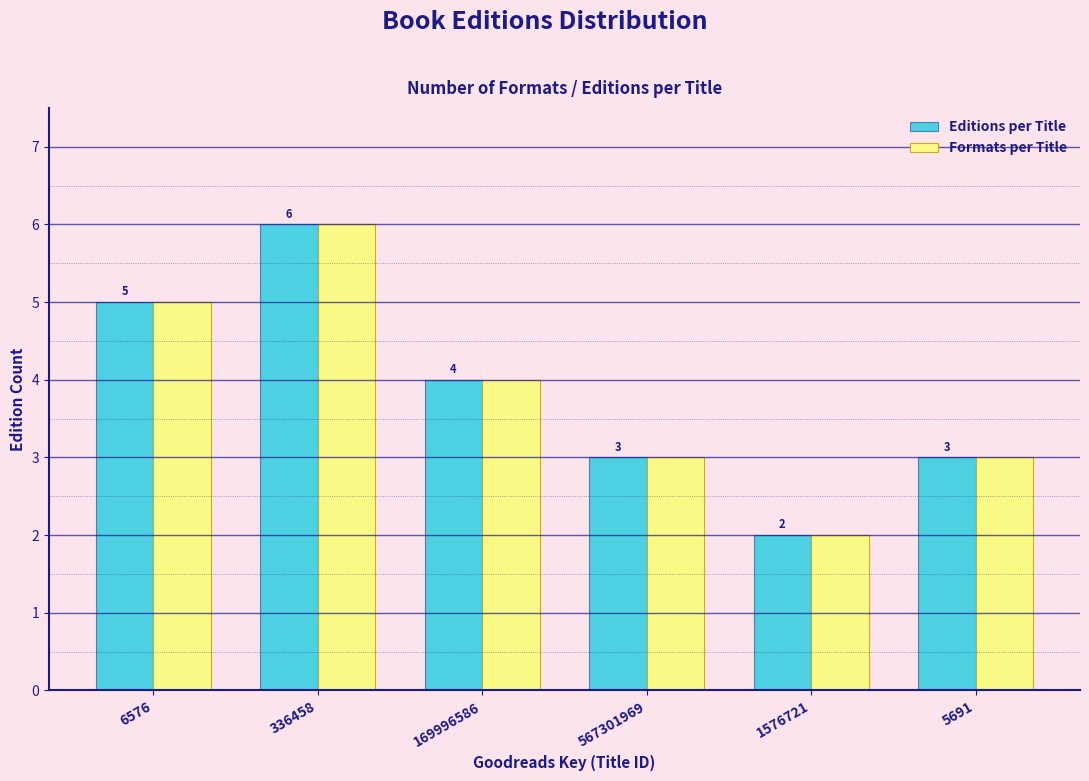

Reading left to right, list all the values displayed in this chart.

Editions per Title: 5	6	4	3	2	3
Formats per Title: 5	6	4	3	2	3